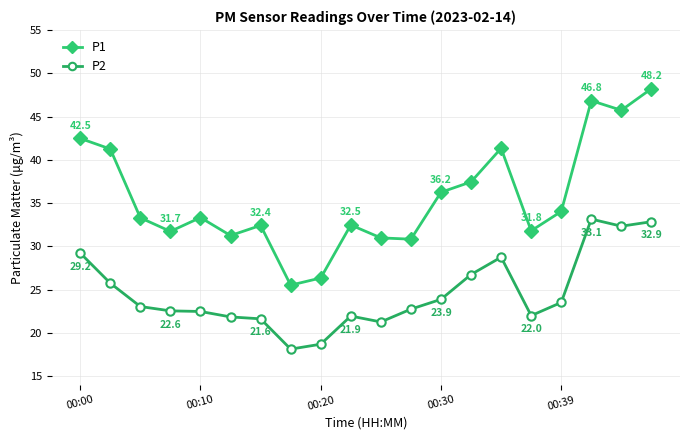

Count the number of categories in the chart.

20